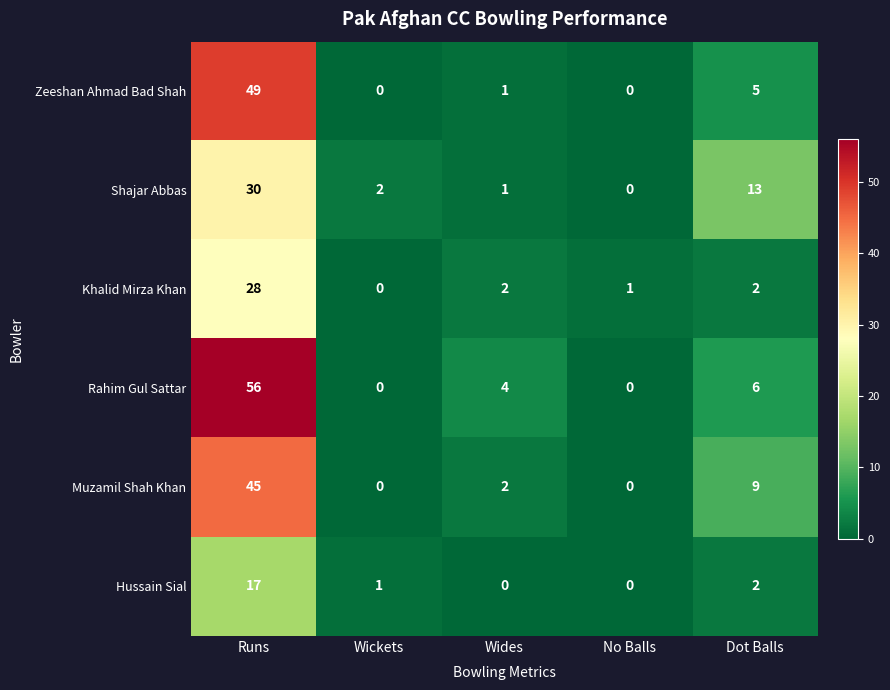

The value of Hussain Sial at No Balls is 10. True or false?

False